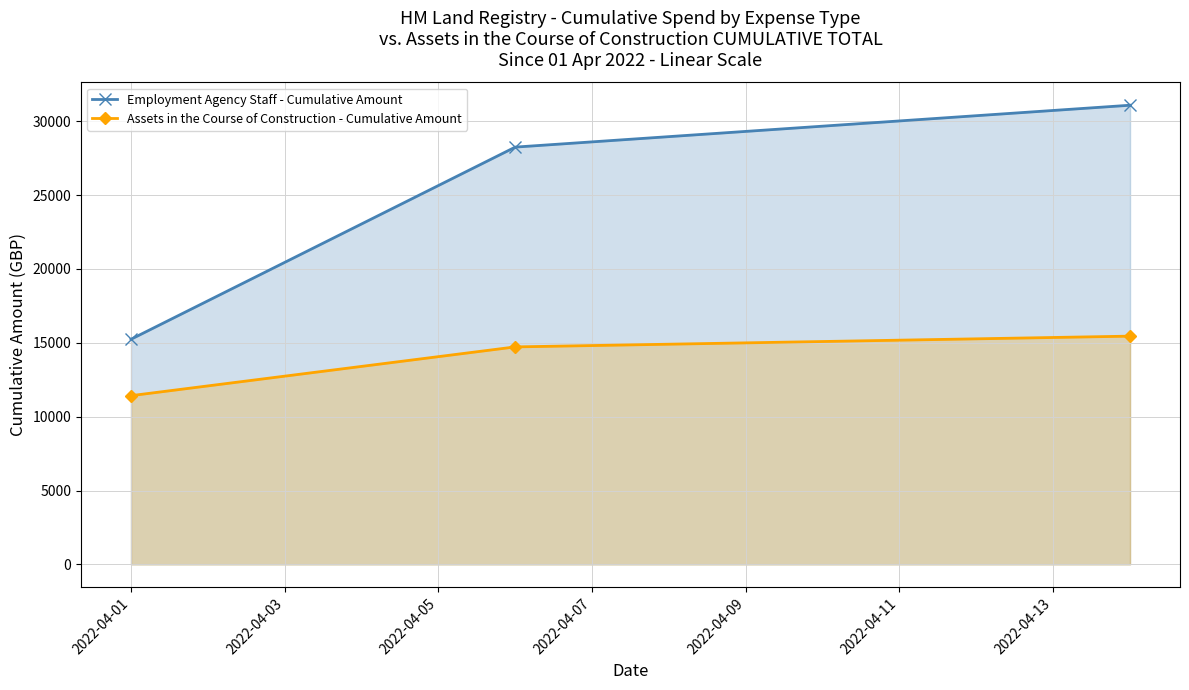

What is the difference between the second highest and minimum values in the Assets in the Course of Construction - Cumulative Amount series?

3301.3